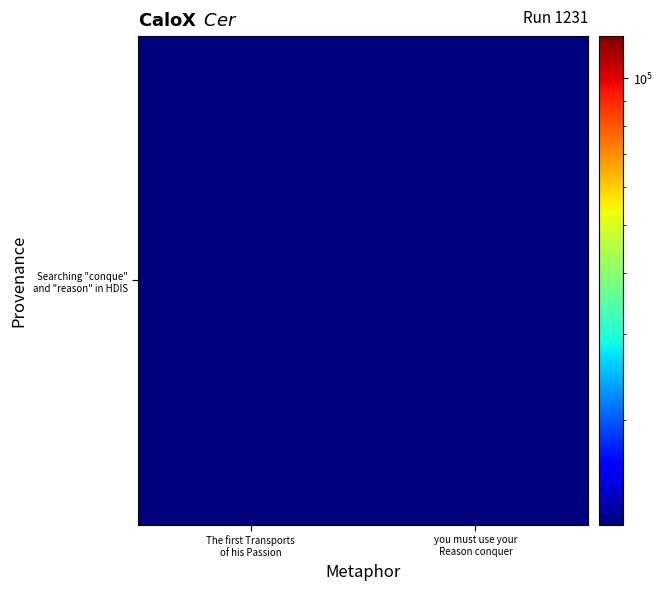

Reading left to right, transcribe all the data shown in this chart.

The first Transports
of his Passion=12197	you must use your
Reason conquer=12198